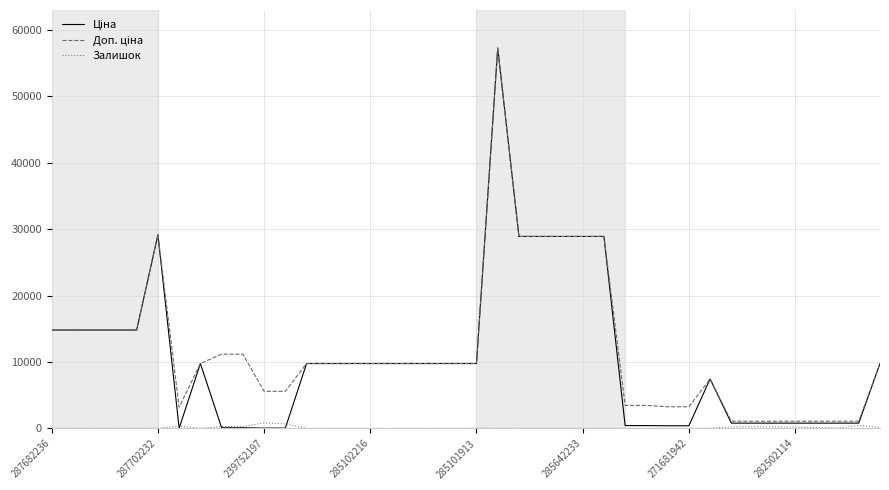

What is the greatest value displayed?

57258.0